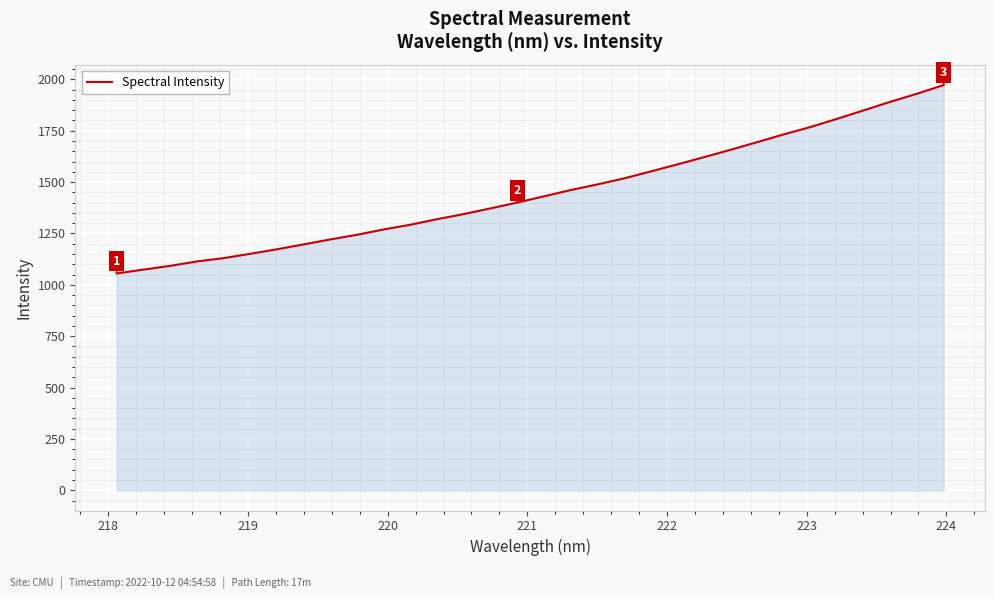

How many lines are shown in the chart?

1